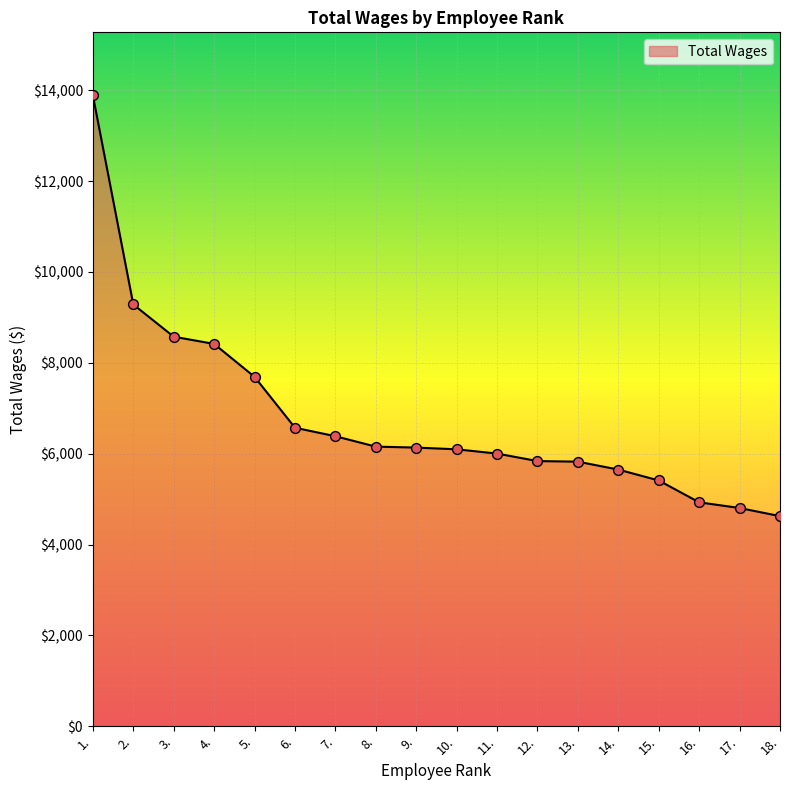

Approximately how many times larger is the value at 9. compared to 1.?

0.4